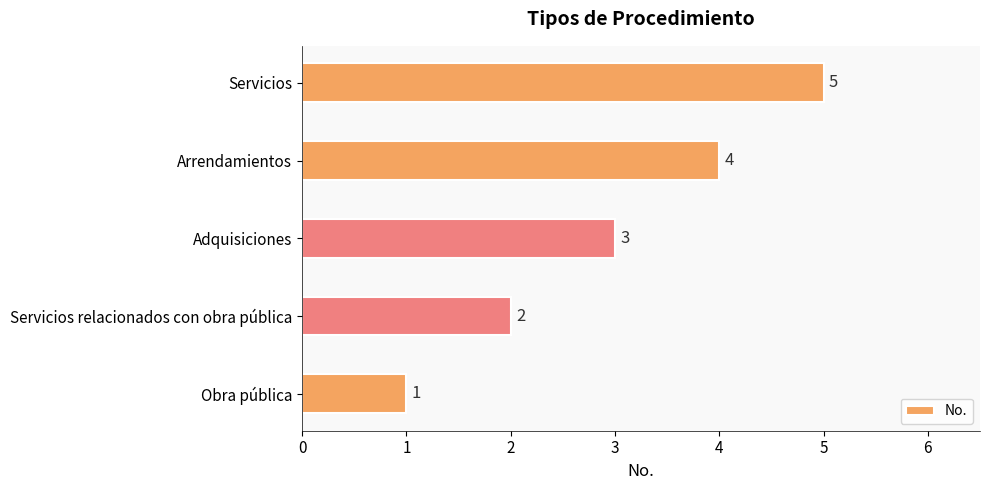

Count the values in the range 2 to 4.

3